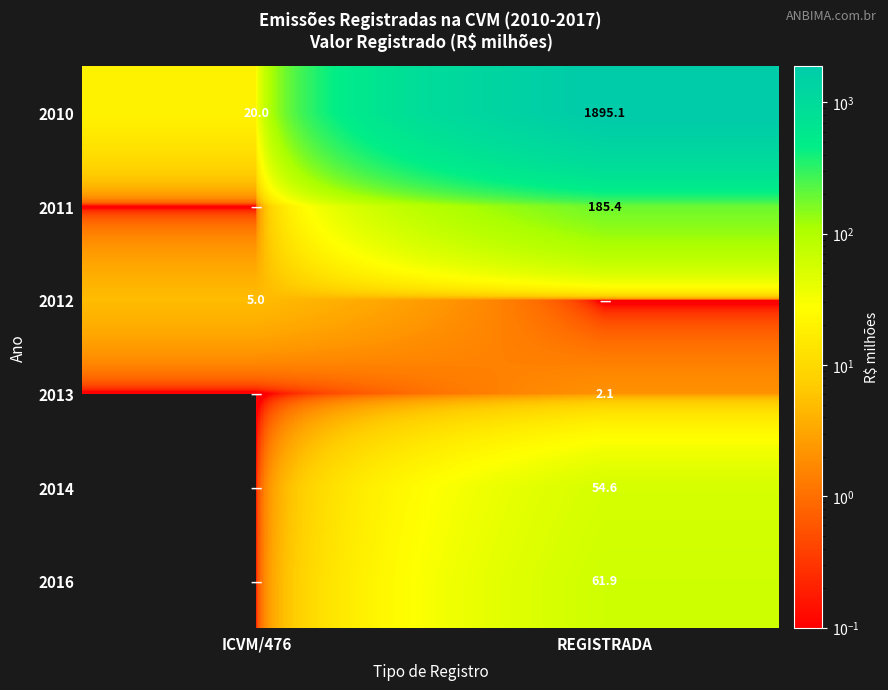

What is the sum of all 2010 values?

1915.1